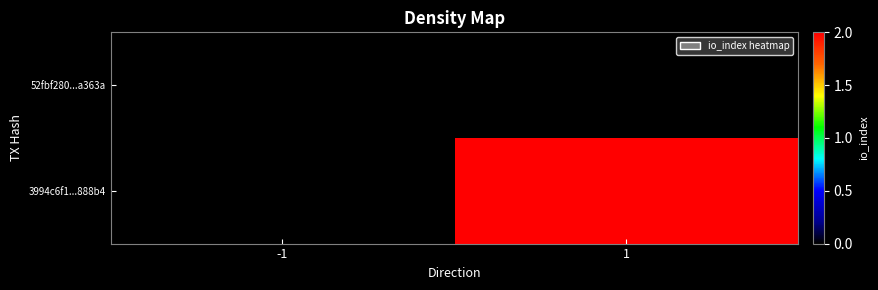

What is the spread (max minus min) of values at 1?

2